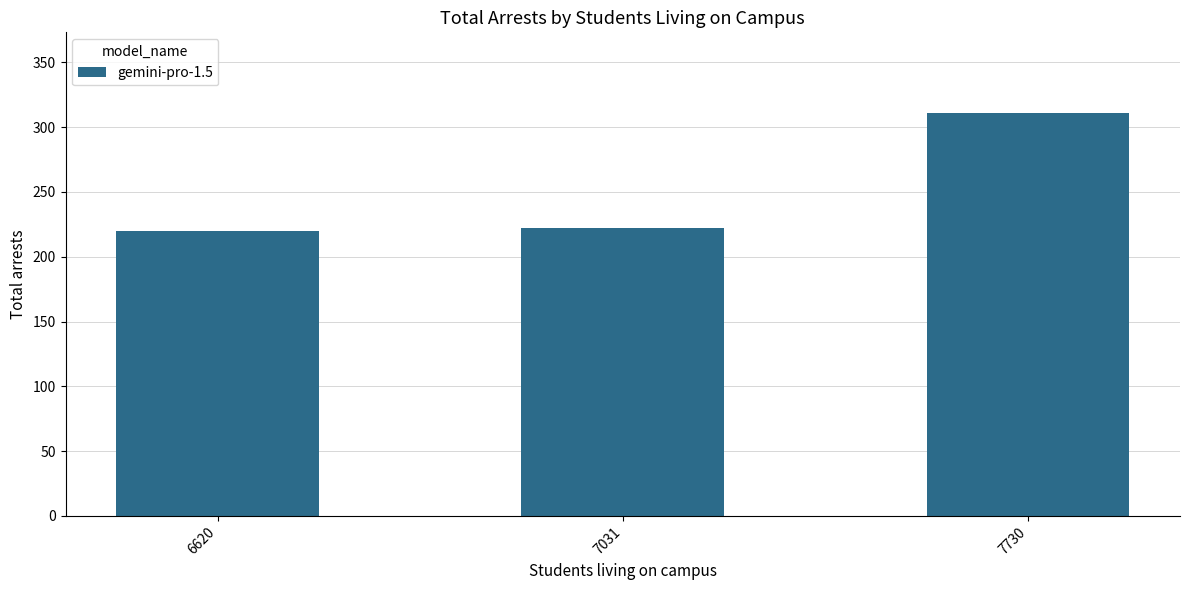

What is the sum of the values at 6620 and 7031?

442